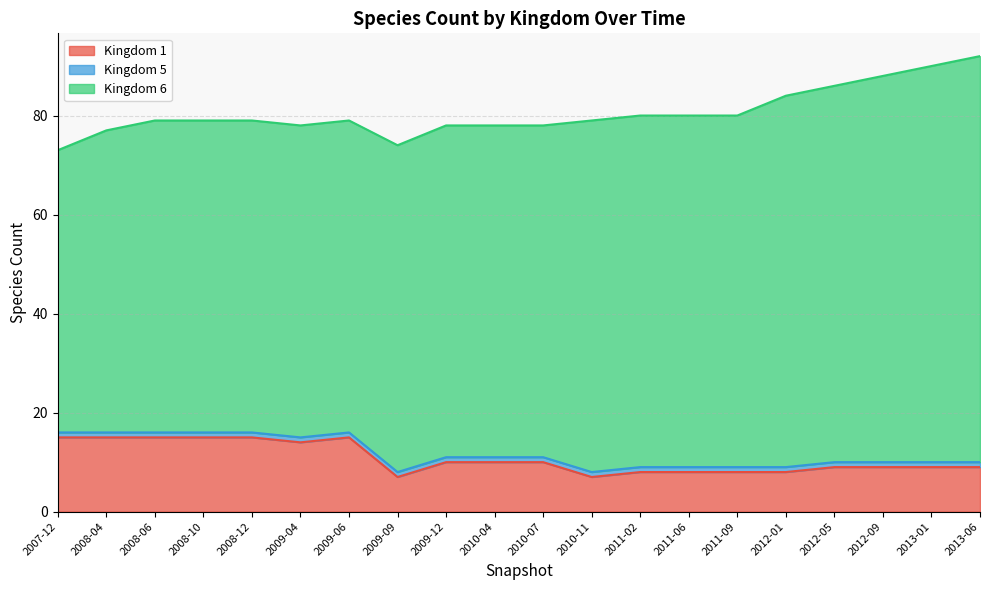

What is the value of the Kingdom 1 point at the 19th from the left?

9